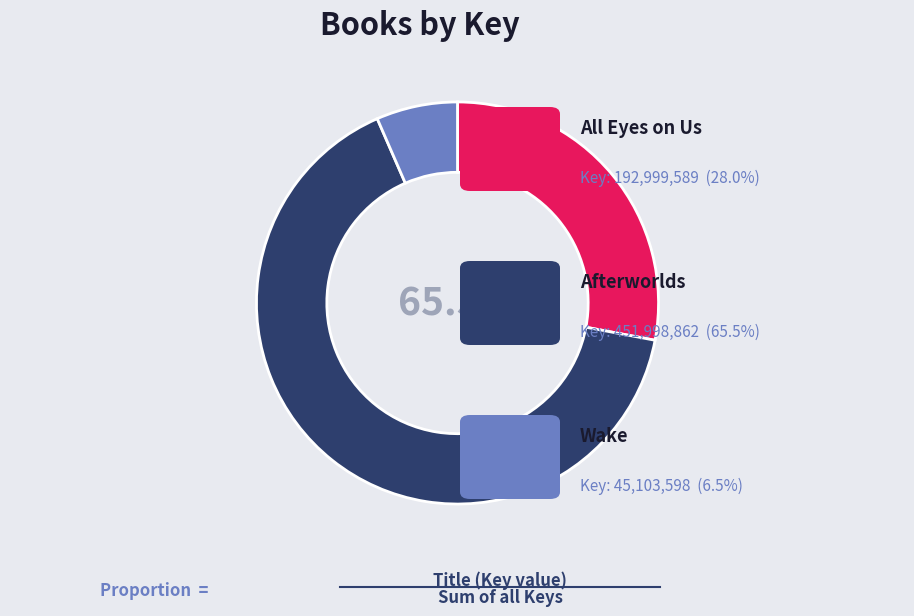

What is the change in value from Afterworlds to Wake?

-406895264